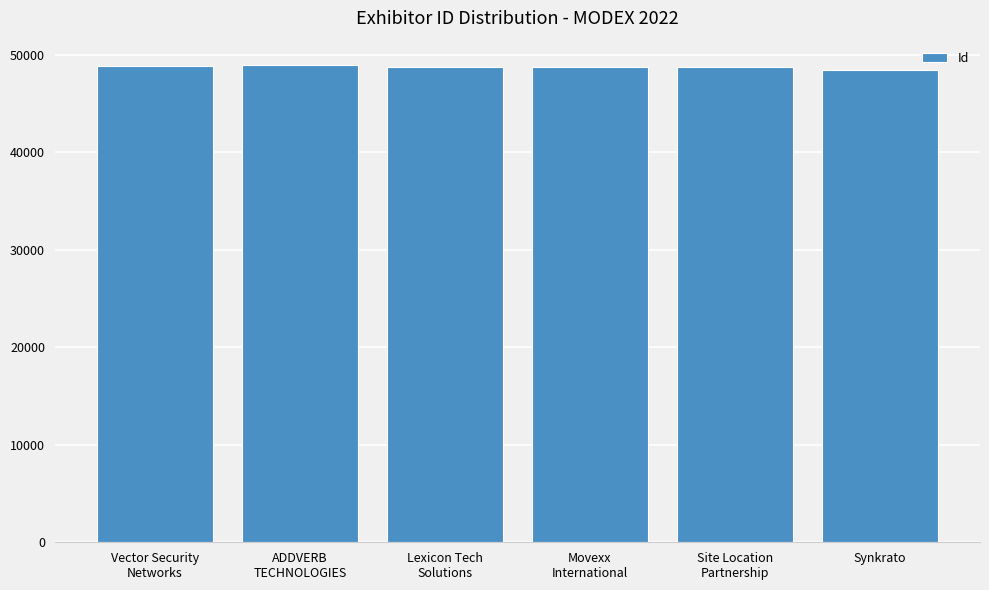

What is the smallest value displayed?

48482